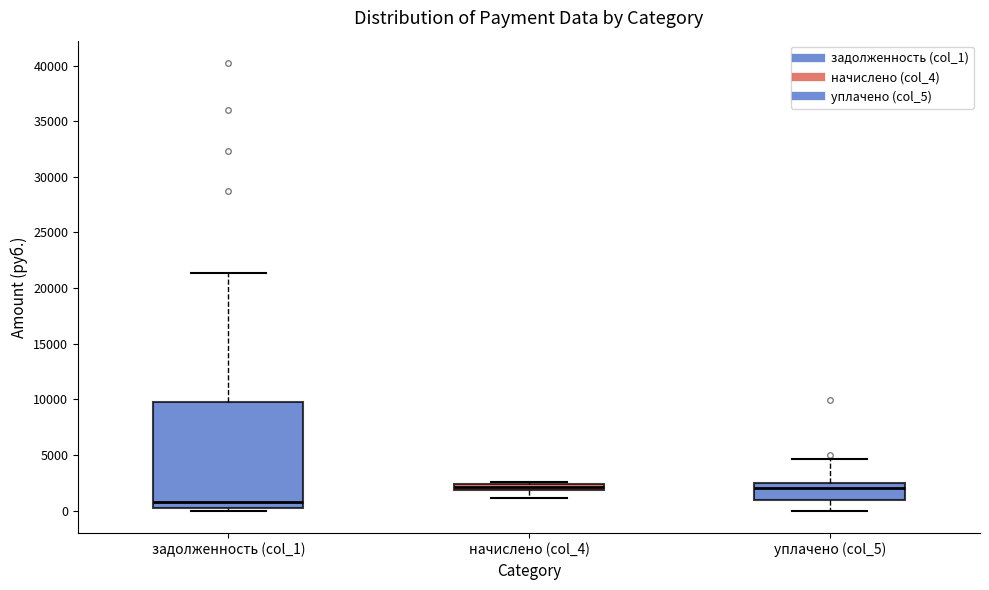

Which box's median line is the lowest?

задолженность (col_1)